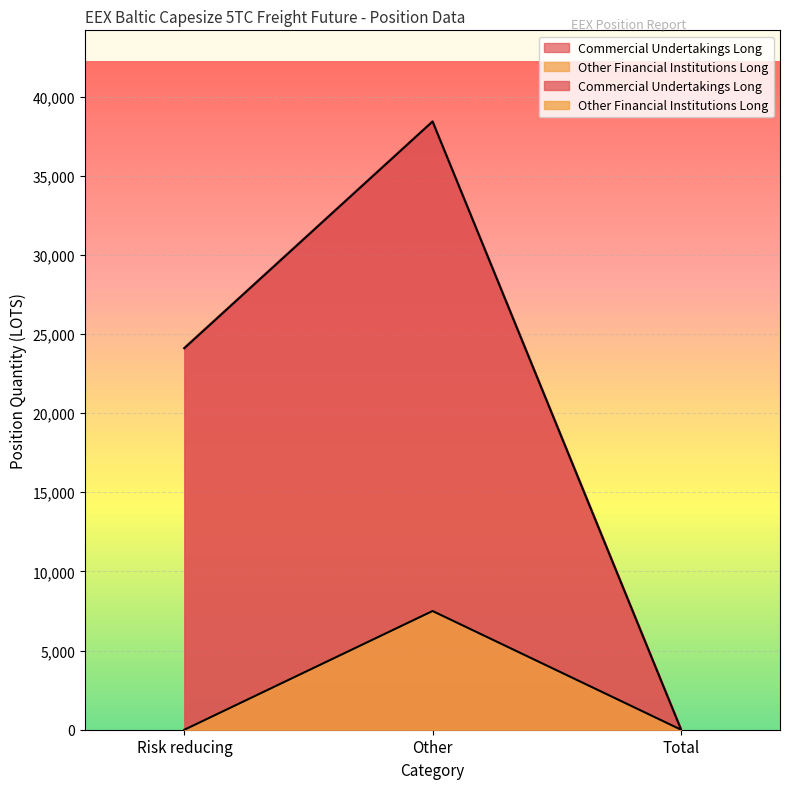

What is the highest value of the Commercial Undertakings Long series?

38418.4